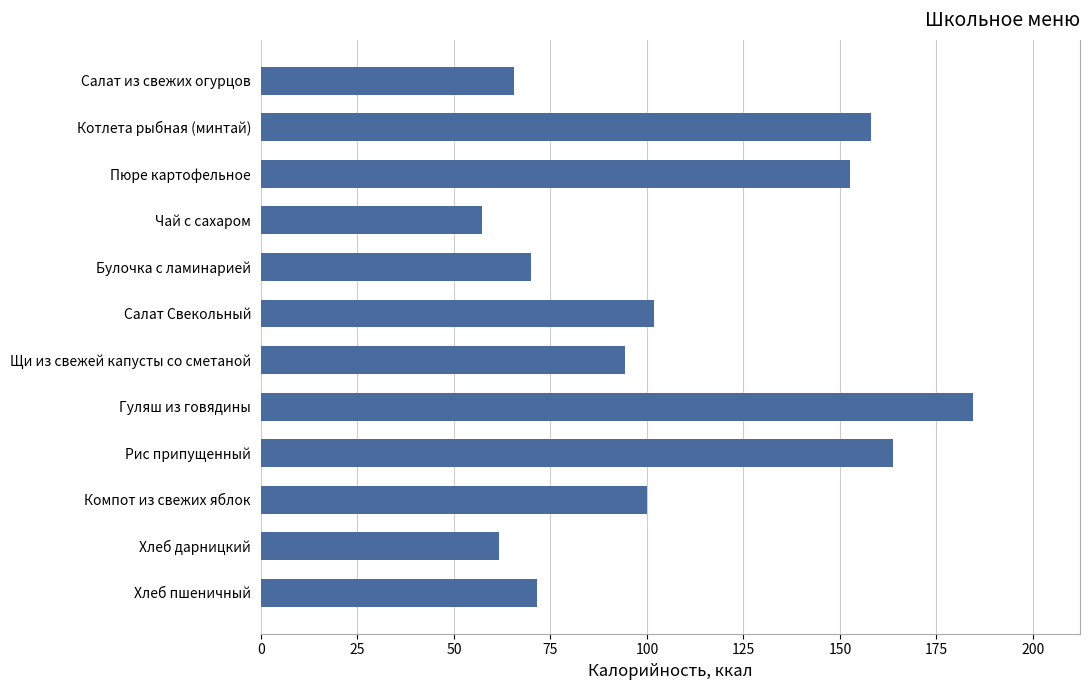

What is the maximum value shown in the chart?

184.5